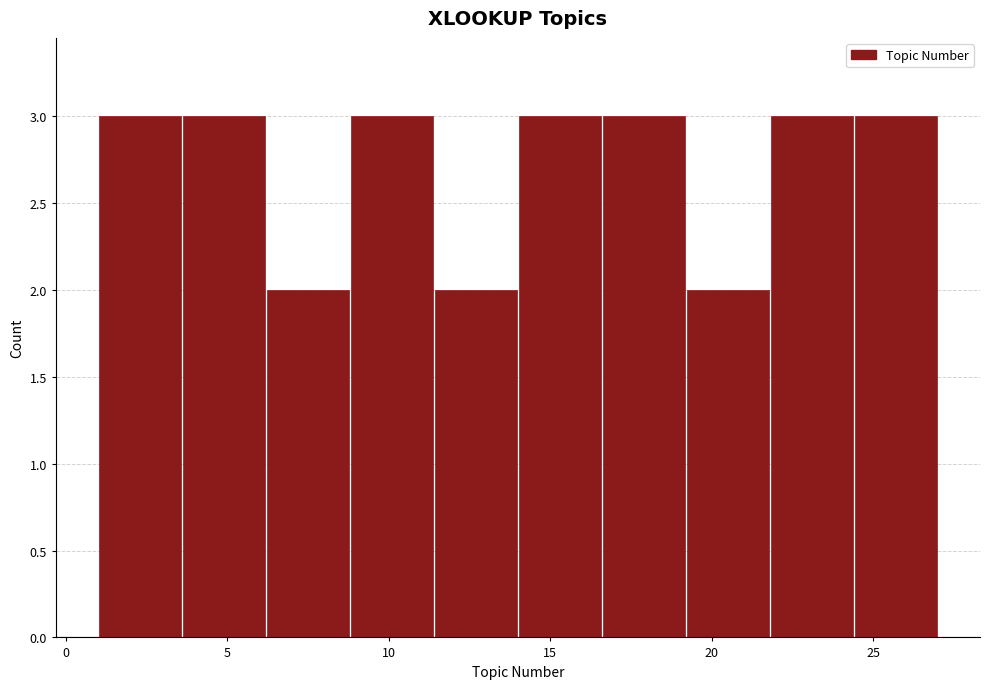

Reading left to right, list every bar in this chart as the range it spans on the x-axis followed by its height. Neither the bar edges nor the heights are printed on the chart, so give them approximately, as read against the axes.

1.0 to 3.6: 3
3.6 to 6.2: 3
6.2 to 8.8: 2
8.8 to 11.4: 3
11.4 to 14.0: 2
14.0 to 16.6: 3
16.6 to 19.2: 3
19.2 to 21.8: 2
21.8 to 24.4: 3
24.4 to 27.0: 3